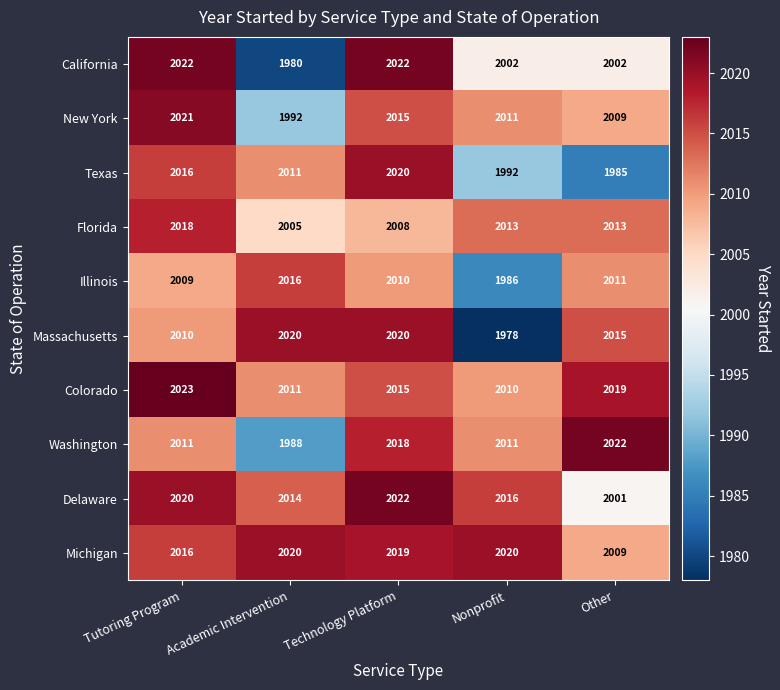

The value of Michigan at Academic Intervention is 2933. True or false?

False